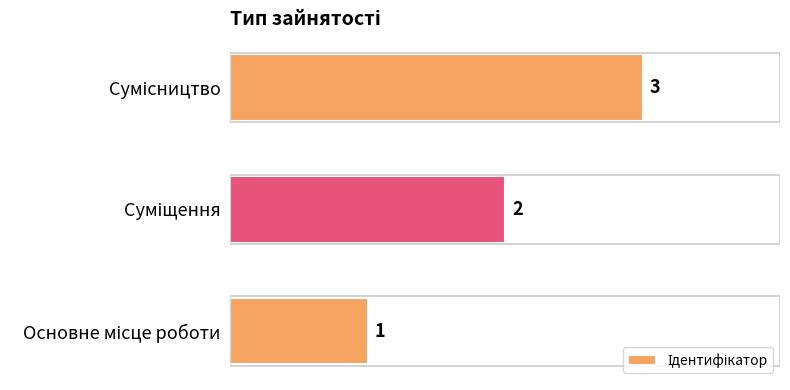

Count the values in the range 1 to 3.

3